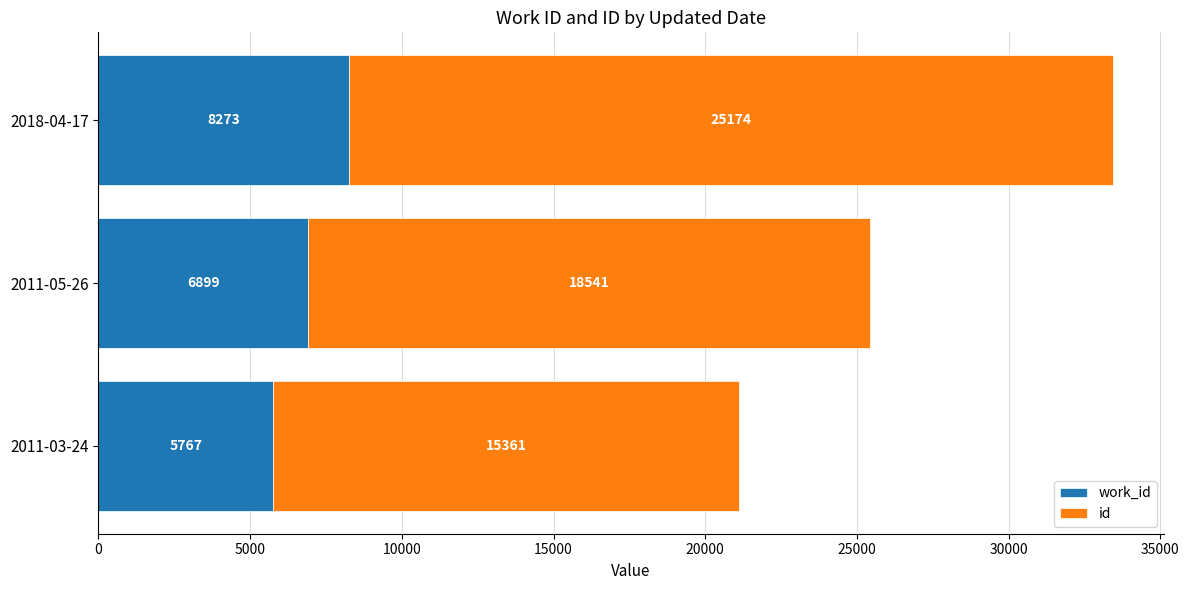

What is the total value across all series at 2018-04-17?

33447